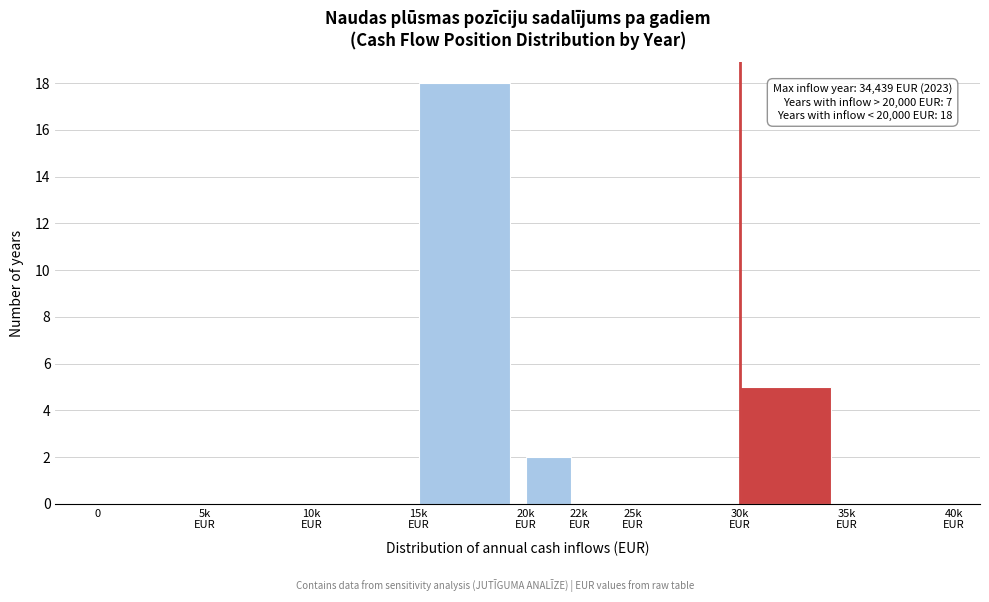

What is the maximum value shown in the chart?

18